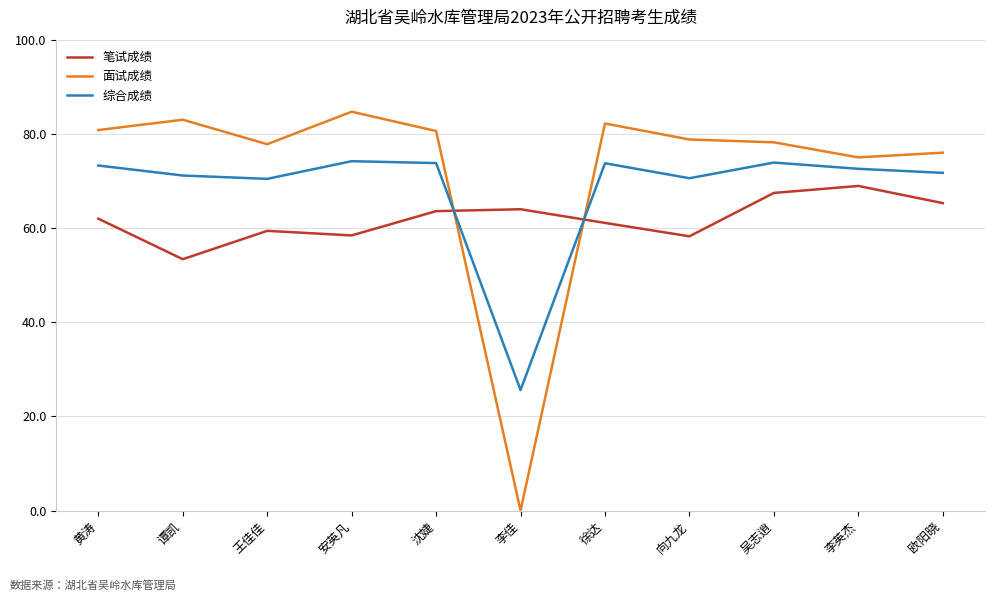

At which label is 面试成绩 closest to 42?

李英杰